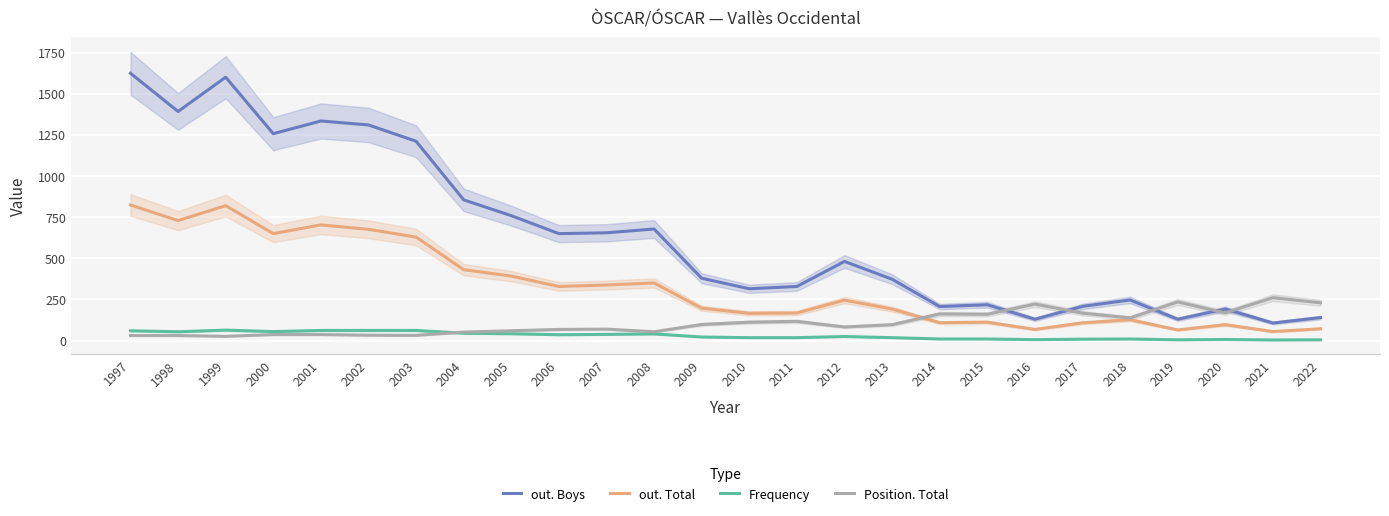

Is the value of out. Boys at 2012 greater than the value of Position. Total at 2018?

Yes